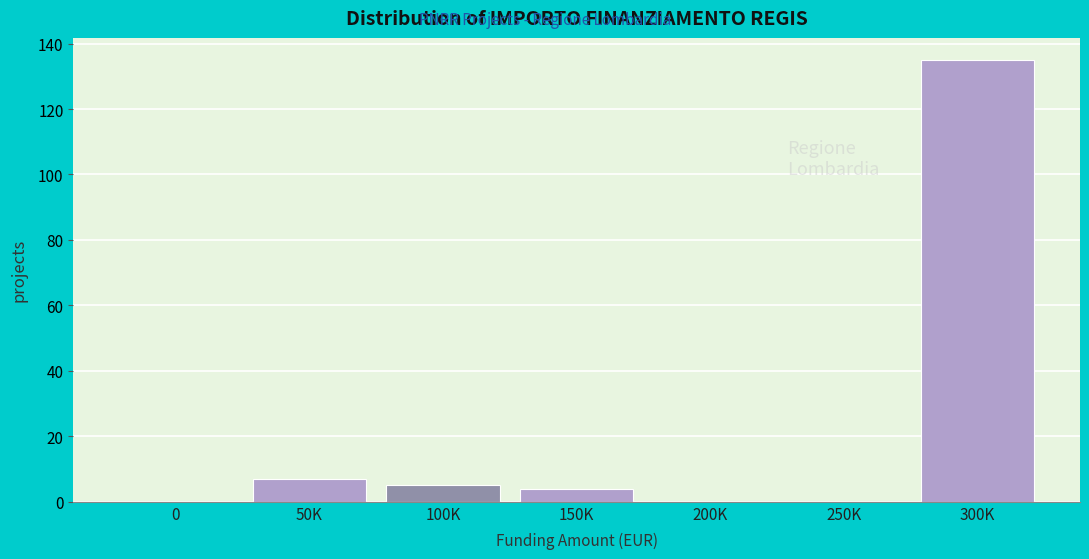

Reading left to right, extract all data points from this chart.

0=0	50K=7	100K=5	150K=4	200K=0	250K=0	300K=135